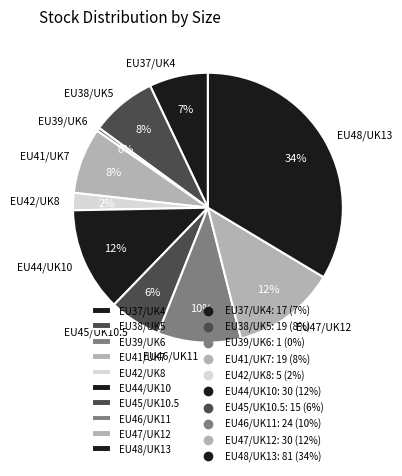

Which slice is the smallest?

EU39/UK6